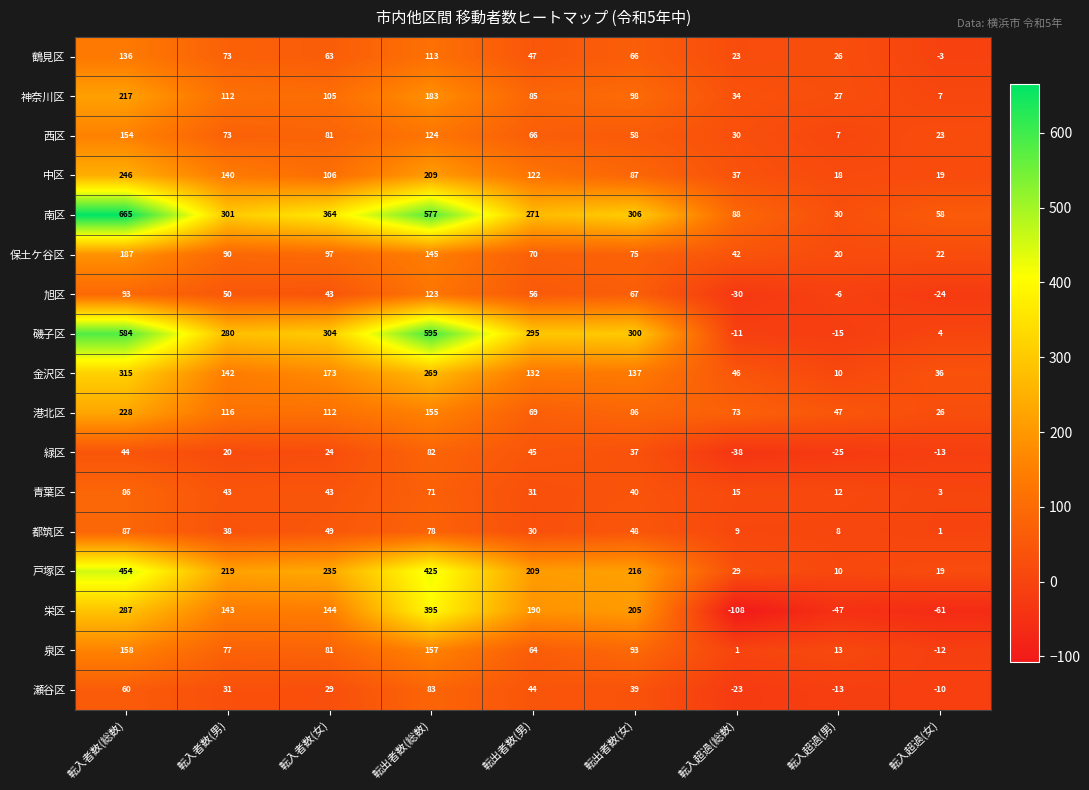

Which category has the highest value in the 栄区 series?

転出者数(総数)